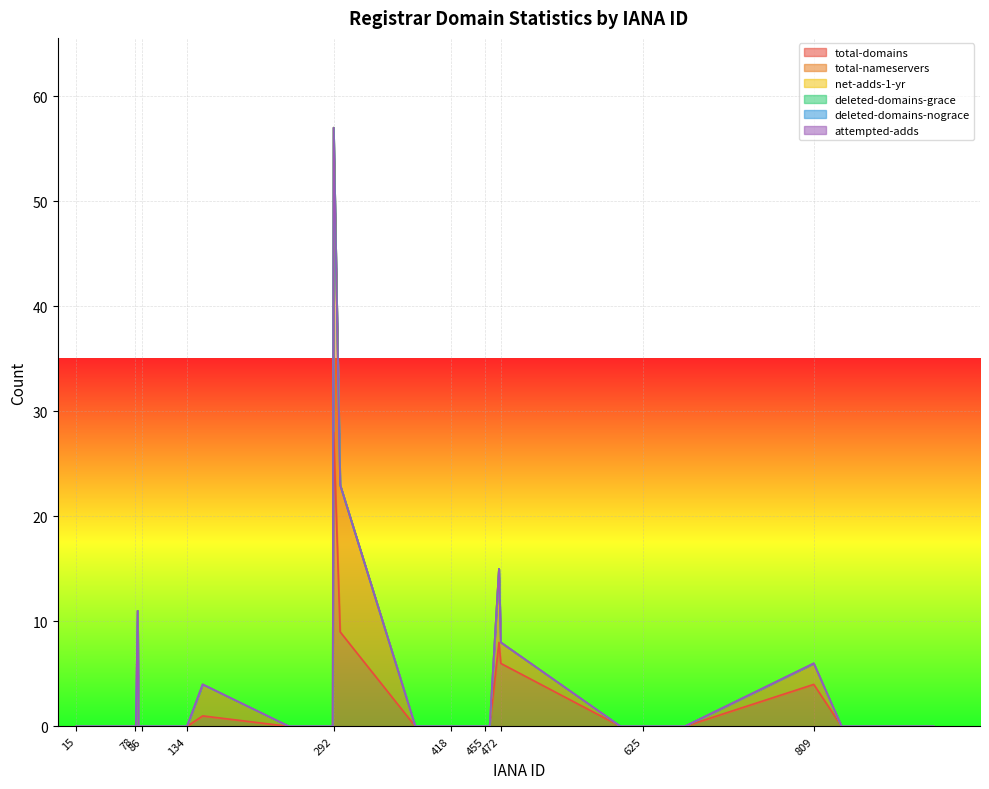

Rank the categories by net-adds-1-yr value from lowest to highest.

15, 48, 69, 74, 78, 79, 81, 82, 86, 106, 111, 113, 134, 151, 244, 291, 292, 299, 380, 411, 418, 420, 433, 447, 455, 456, 460, 470, 472, 601, 609, 617, 625, 638, 664, 670, 809, 839, 886, 938